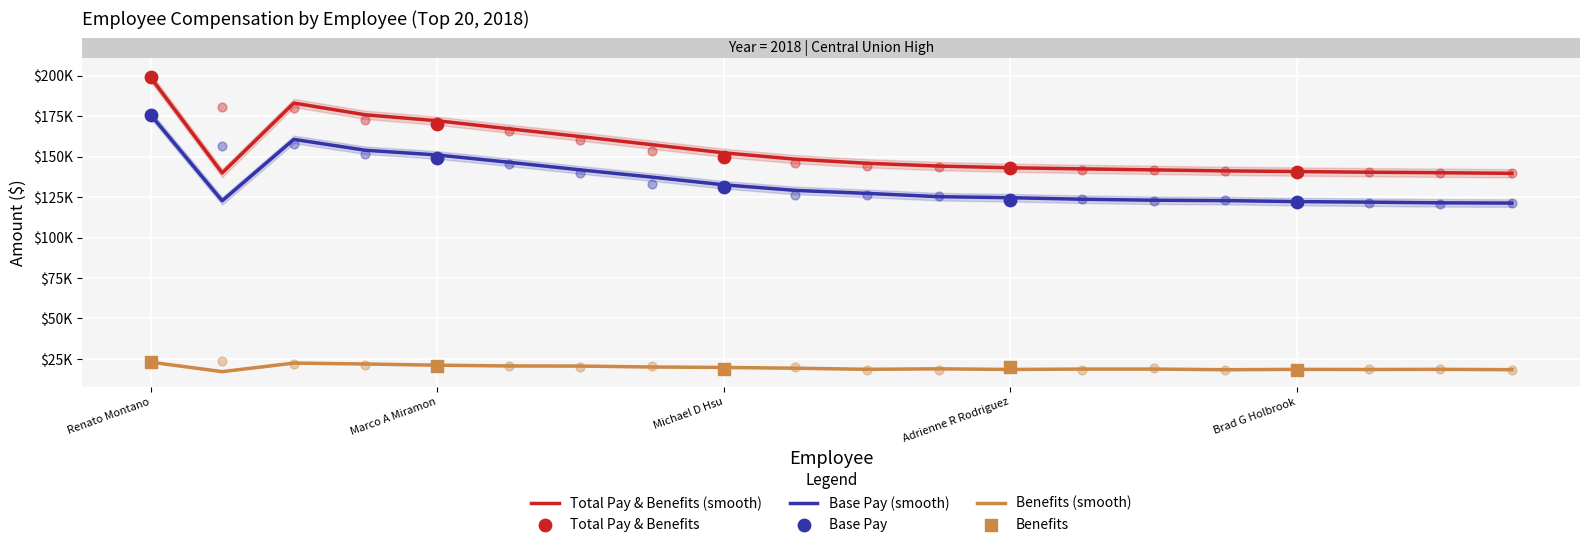

Which series has the largest total across all categories?

Total Pay